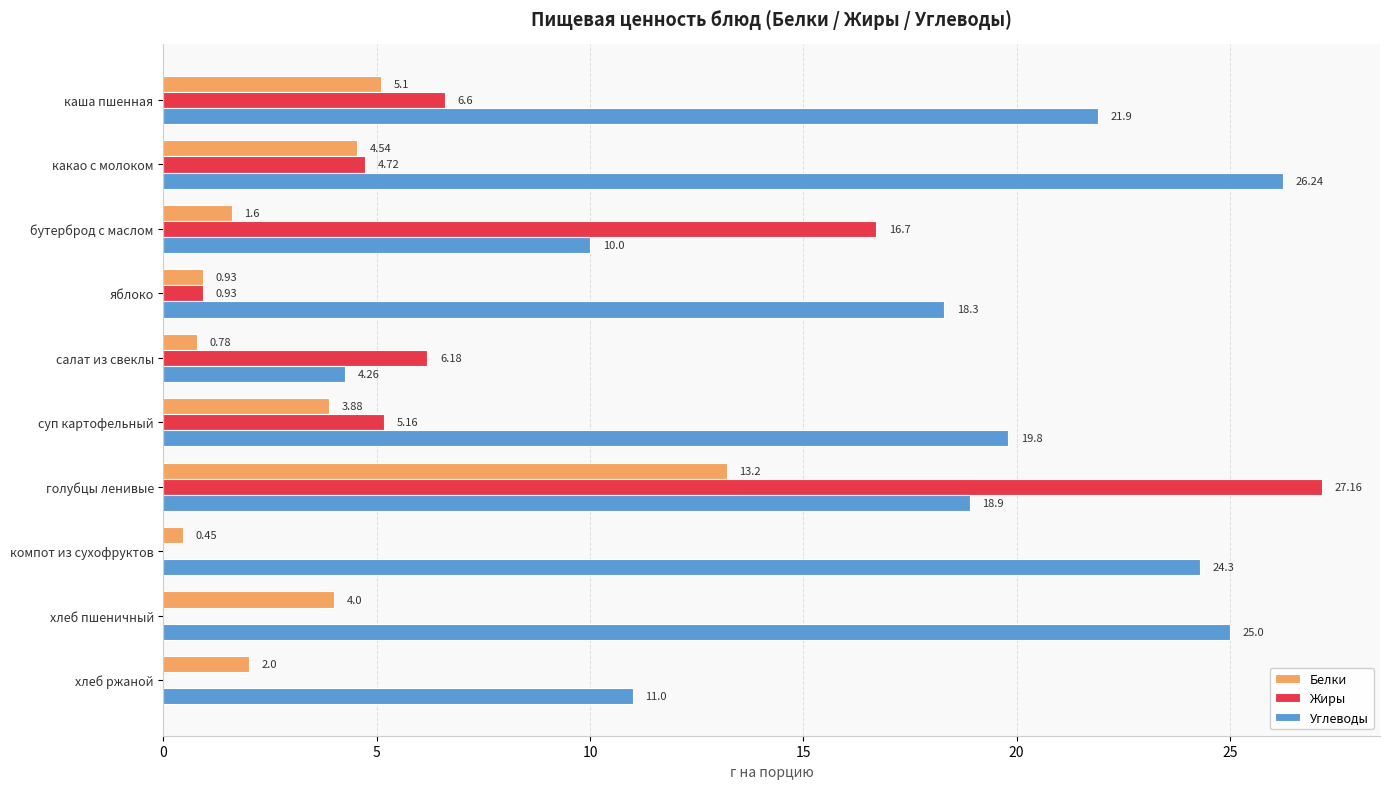

At which category is the sum across all series the highest?

голубцы ленивые